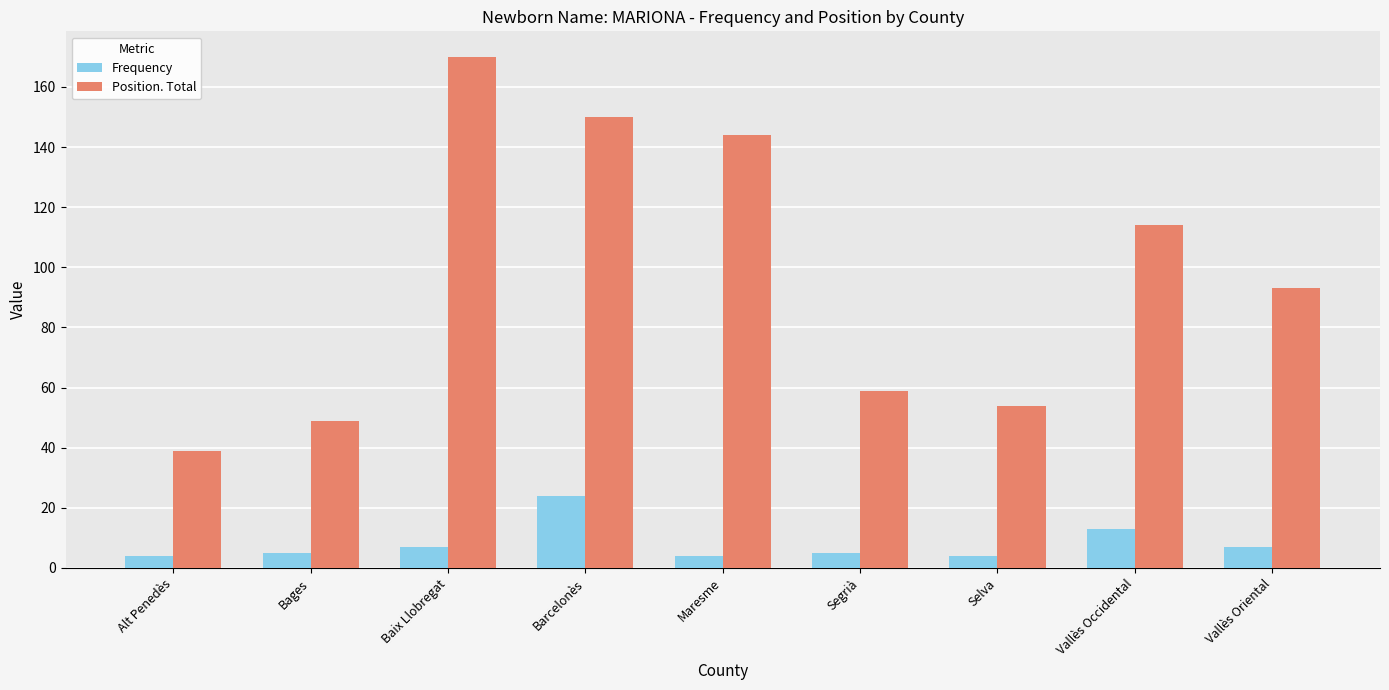

The value of Position. Total at Barcelonès is 150. True or false?

True